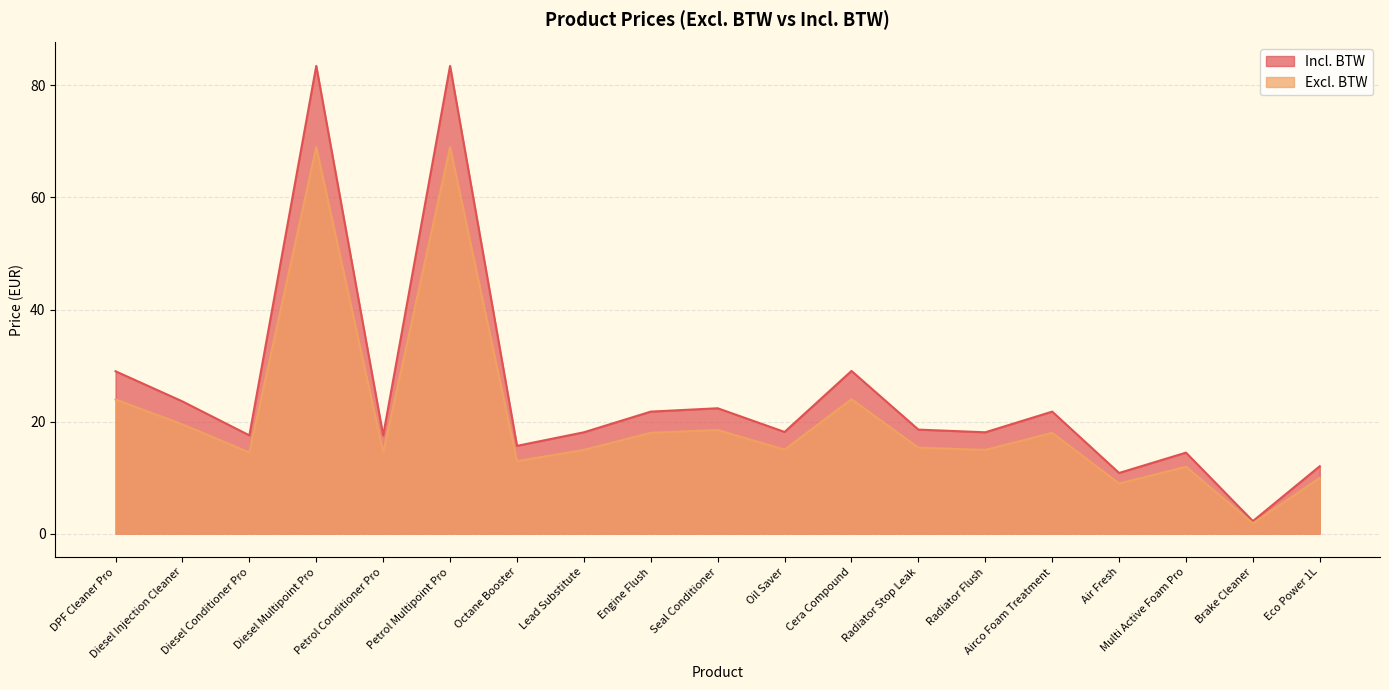

In Excl. BTW, how many points are higher than both neighbors (excluding endpoints)?

6